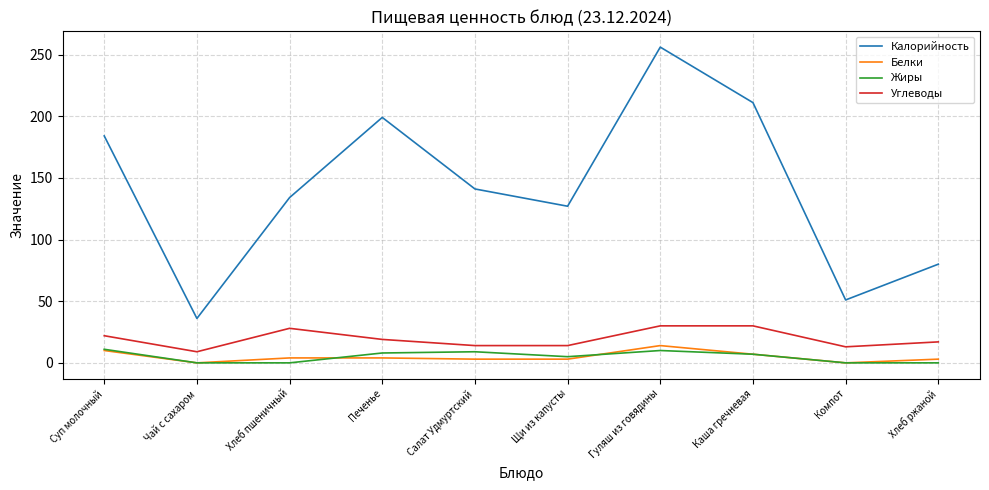

At which category does Калорийность reach its first local valley?

Чай с сахаром